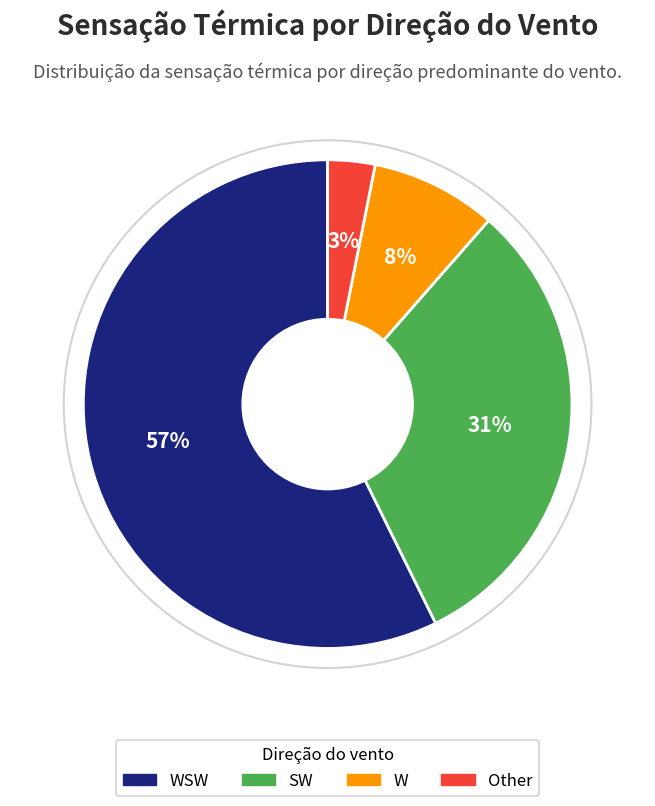

Is there a majority slice in this chart?

Yes